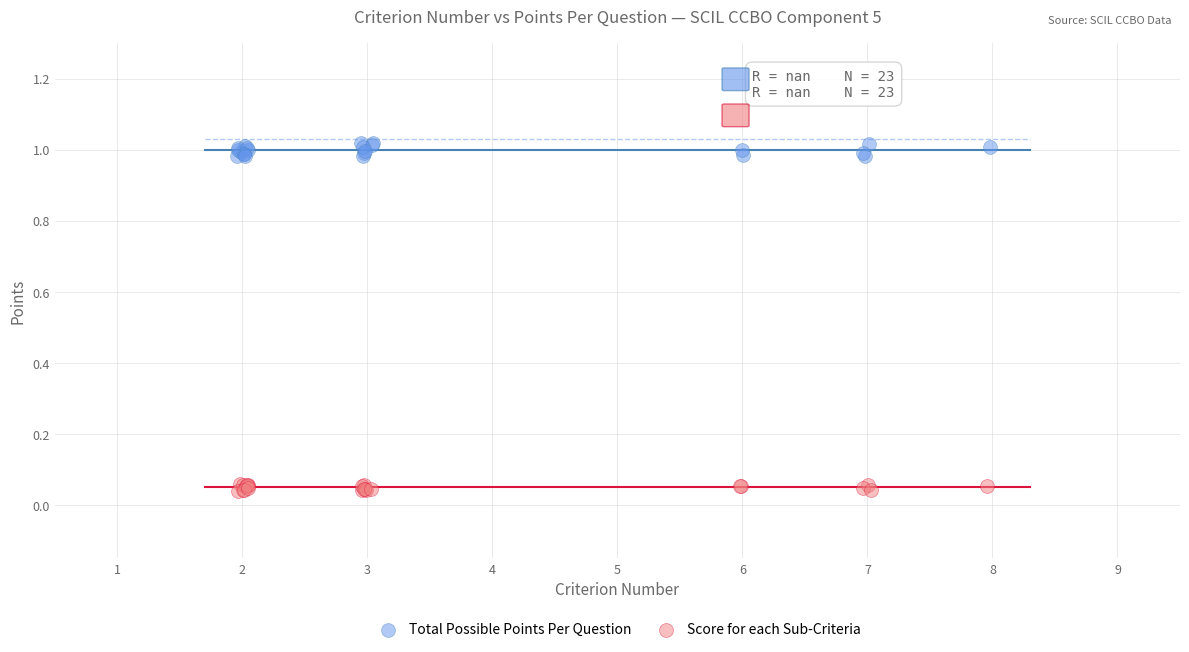

Which series has the largest Y range (max minus min)?

Total Possible Points Per Question